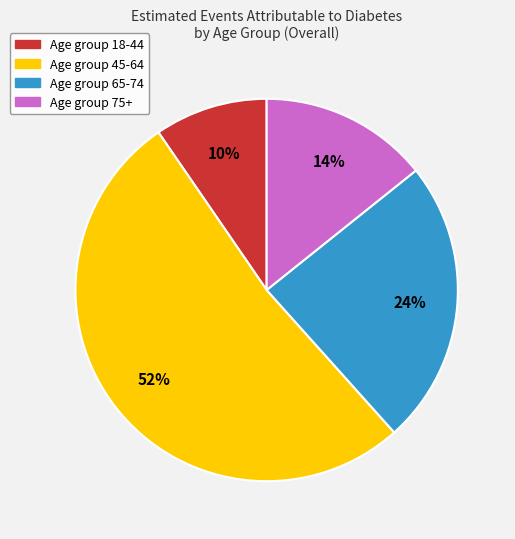

Does any single category account for the majority?

Yes